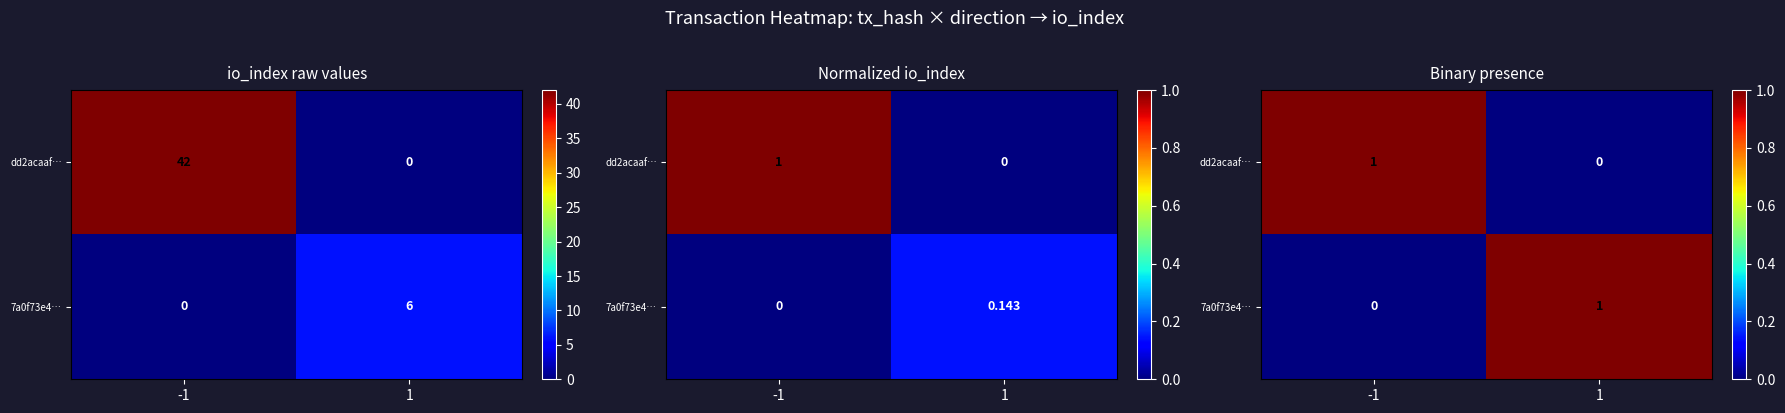

What is the greatest value displayed?

1